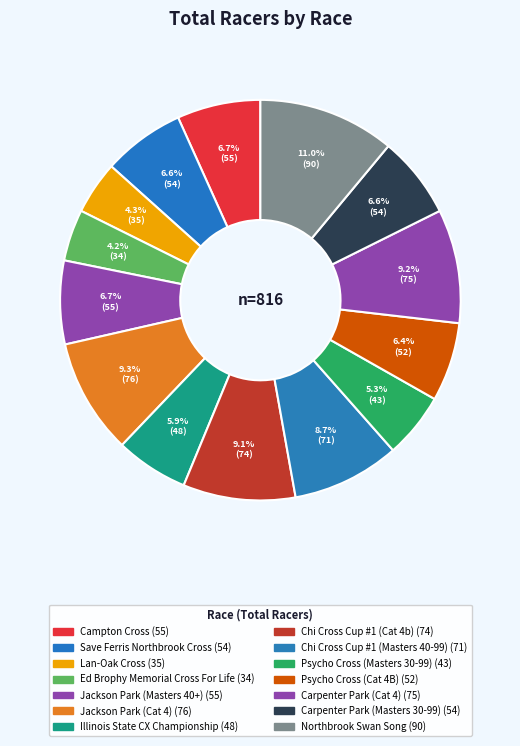

How many segments does this pie chart have?

14